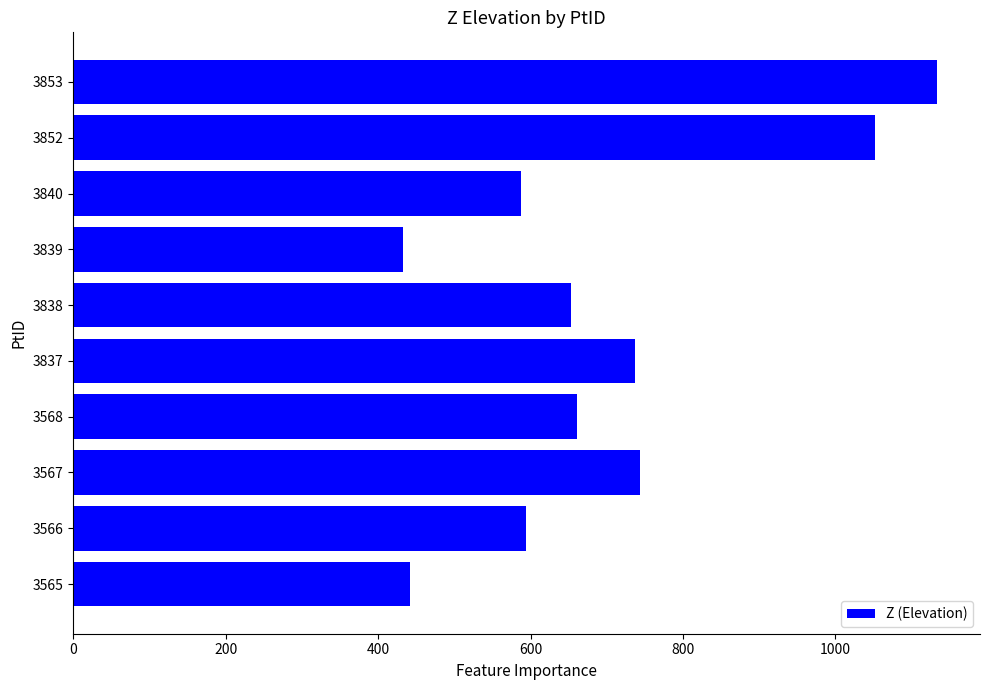

What is the greatest value displayed?

1133.0